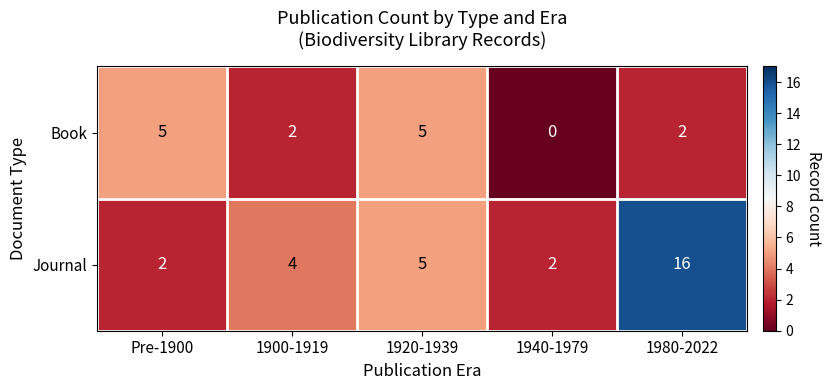

What is the difference between the maximum and minimum values in the Journal series?

14